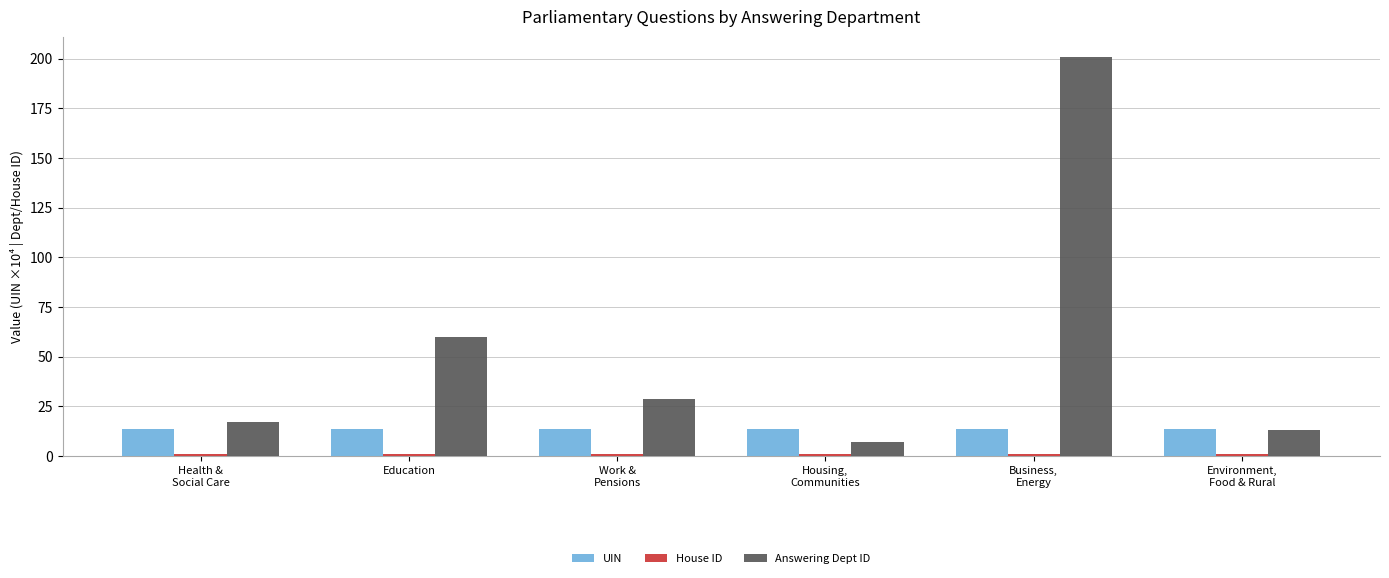

What is the greatest value displayed?

201.0